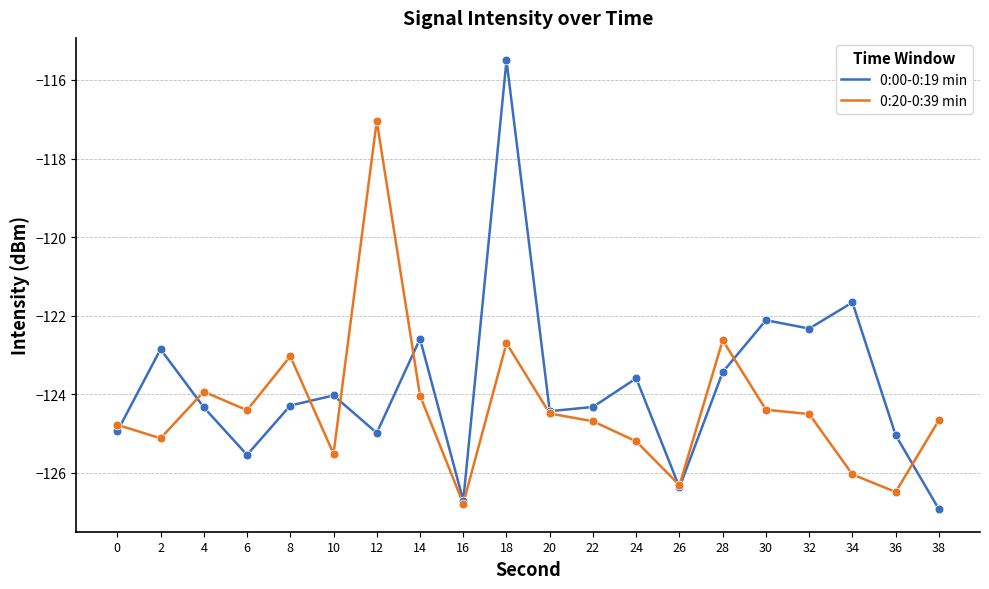

At how many categories does at least one series exceed -121?

2